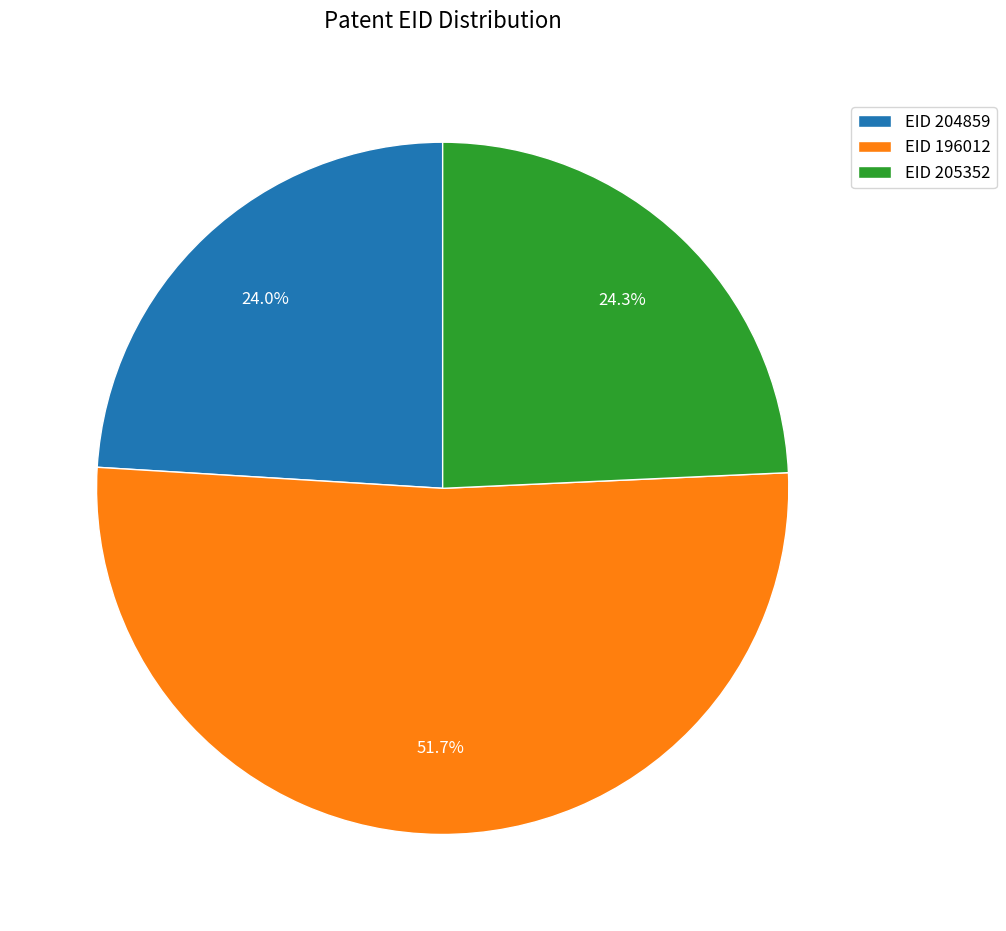

What is the majority slice?

EID 196012